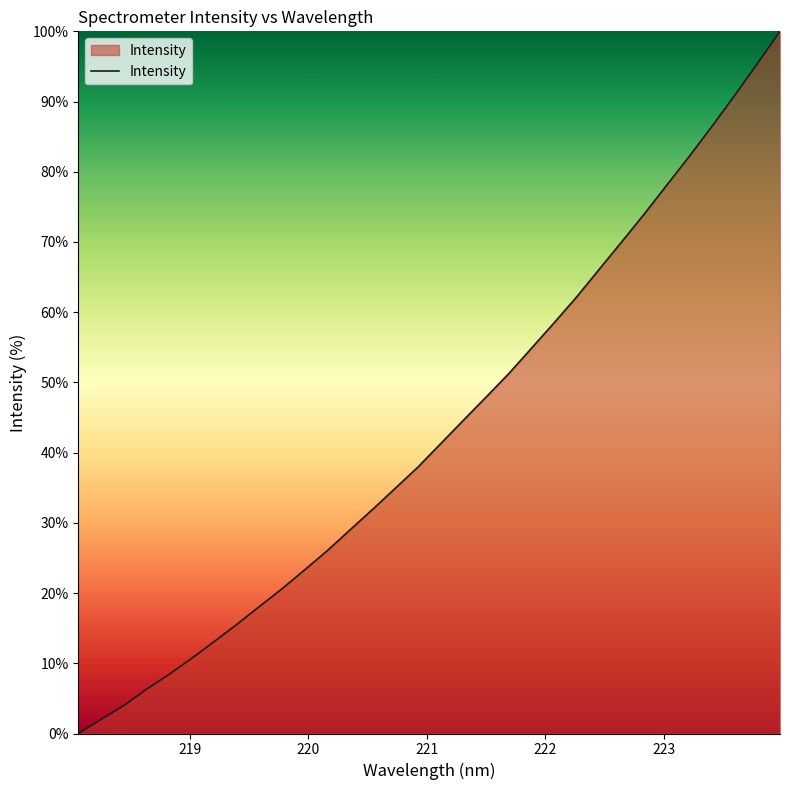

What is the maximum value shown in the chart?

100.0